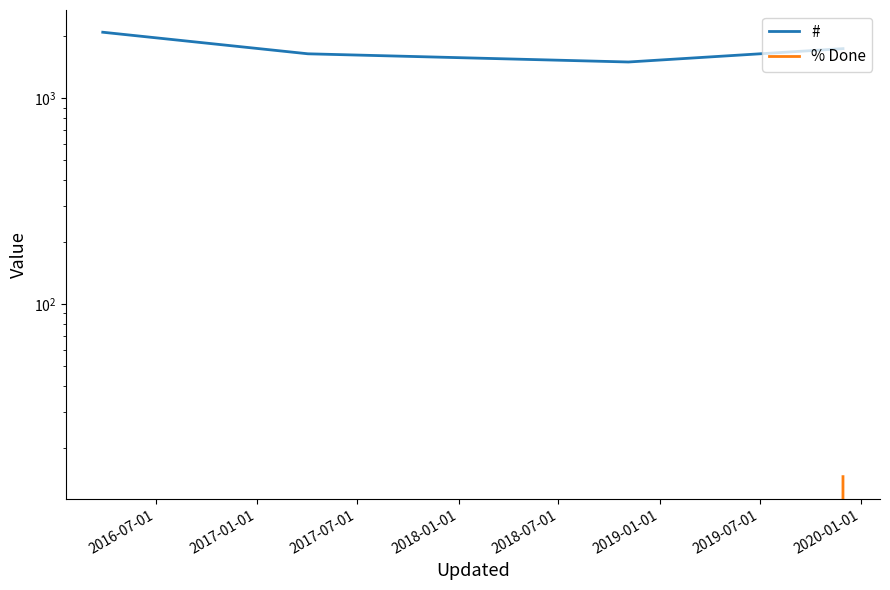

How many data points in % Done are above 0?

1